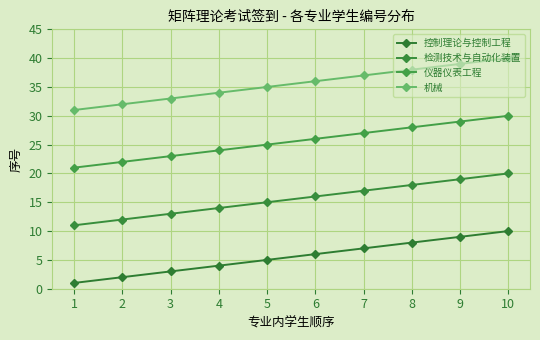

Reading left to right, transcribe all the data shown in this chart.

控制理论与控制工程: 1=1	2=2	3=3	4=4	5=5	6=6	7=7	8=8	9=9	10=10
检测技术与自动化装置: 1=11	2=12	3=13	4=14	5=15	6=16	7=17	8=18	9=19	10=20
仪器仪表工程: 1=21	2=22	3=23	4=24	5=25	6=26	7=27	8=28	9=29	10=30
机械: 1=31	2=32	3=33	4=34	5=35	6=36	7=37	8=38	9=39	10=40